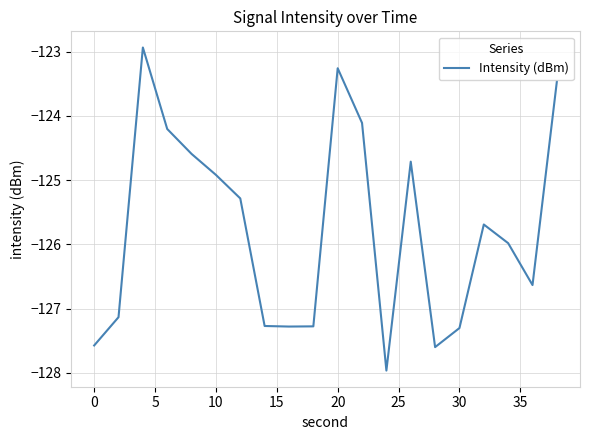

Count the number of values greater than -125.

8